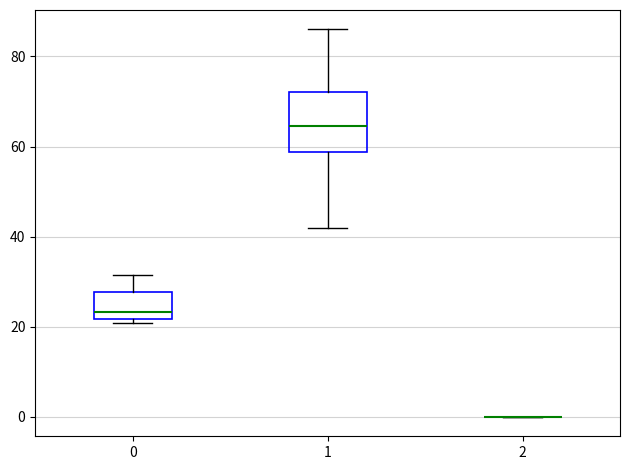

Reading left to right, transcribe this box plot: for each box, give where its median line is, the range the box spans, and where its two whiskers end, as read against the y-axis. The values are not printed on the chart, so give them approximately, as read against the axis.

0: median 24, box 22 to 28, whiskers 20 to 32
1: median 64, box 58 to 72, whiskers 42 to 86
2: box collapsed to a line at 0, whiskers 0 to 0